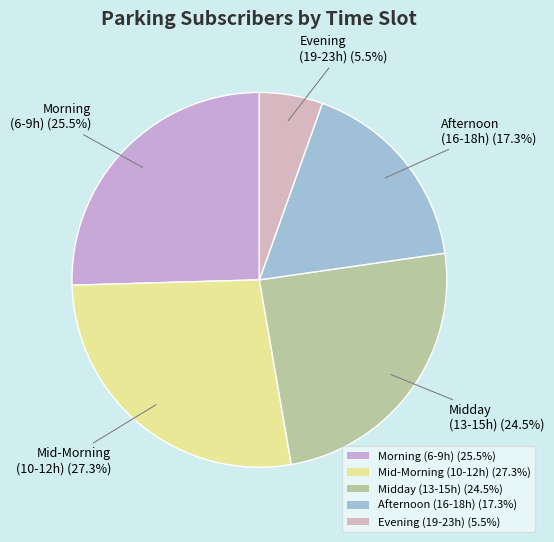

What is the ratio of the value at Midday (13-15h) (24.5%) to the value at Afternoon (16-18h) (17.3%)?

1.4